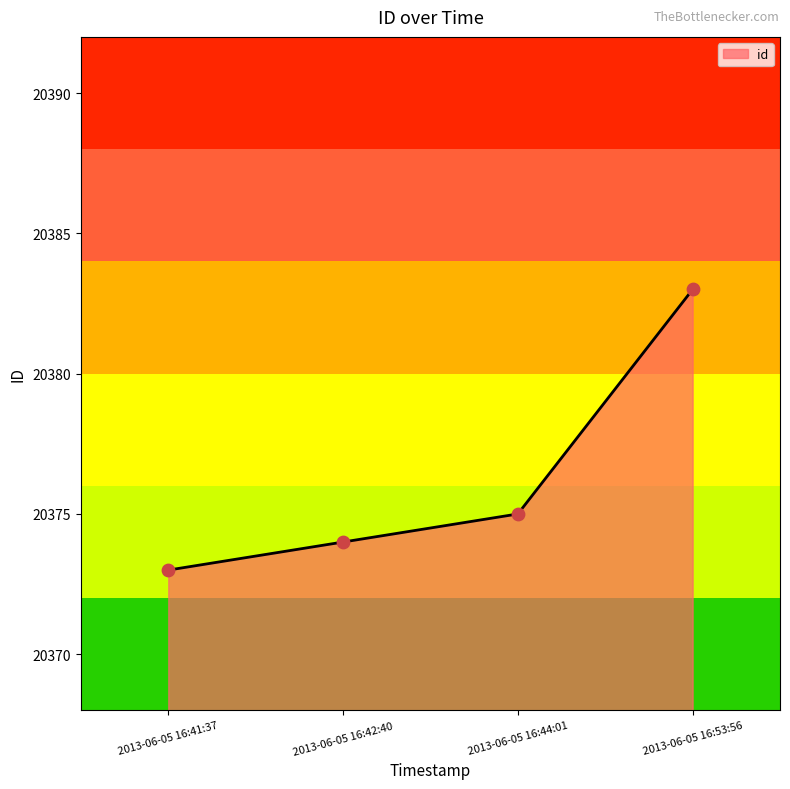

Approximately how many times larger is the value at 2013-06-05 16:42:40 compared to 2013-06-05 16:41:37?

1.0